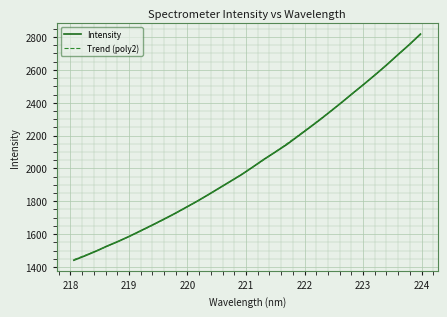

Is it true that the value at 218.2508 is 1468.1?

True